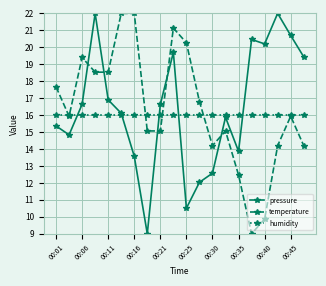

What is the greatest value displayed?

22.0